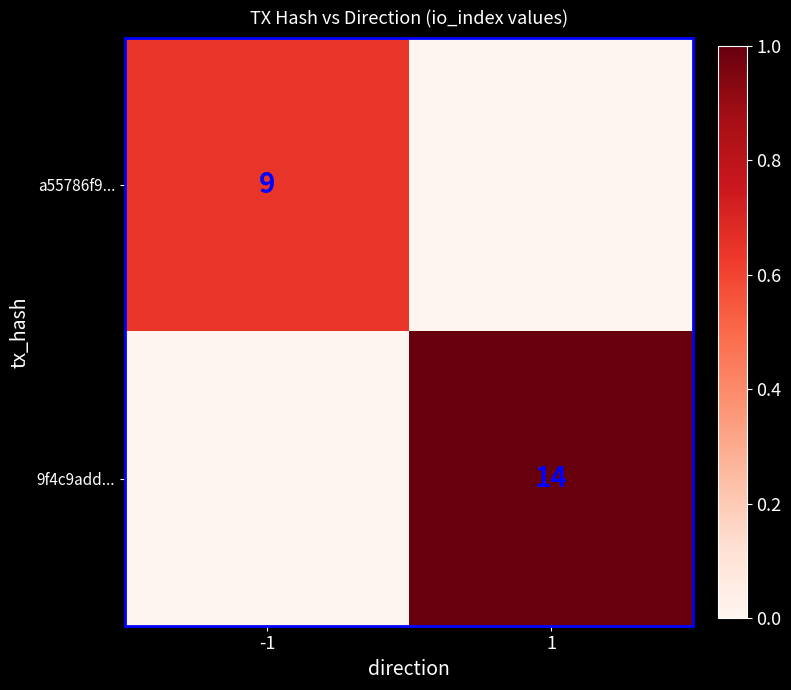

True or false: 9f4c9add... has a value of 22 at 1.

False